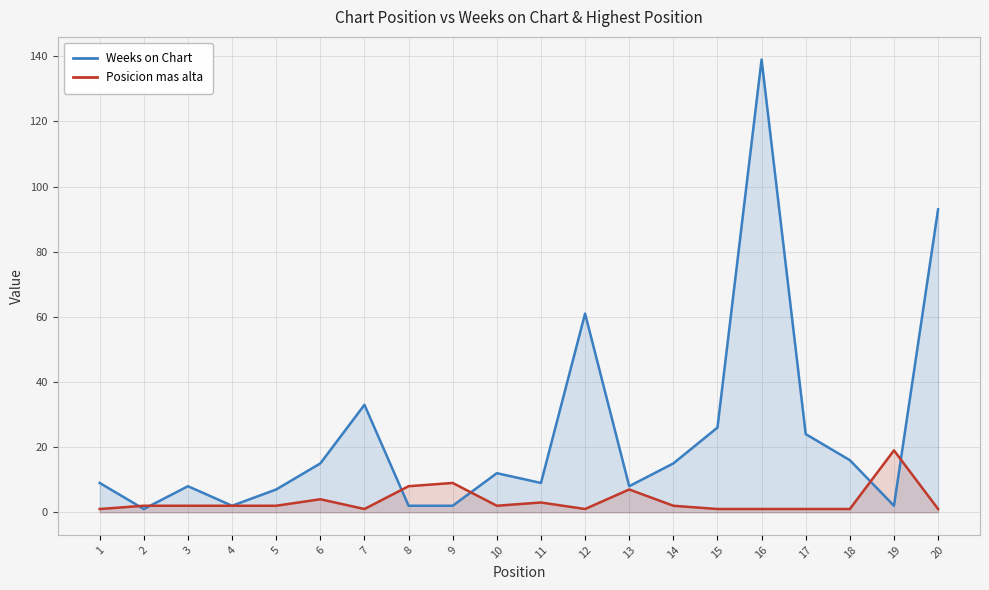

What value does the Weeks on Chart series have at 10?

12